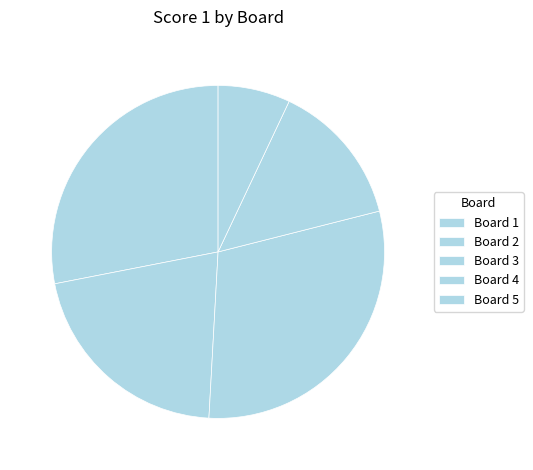

Is there a majority slice in this chart?

No